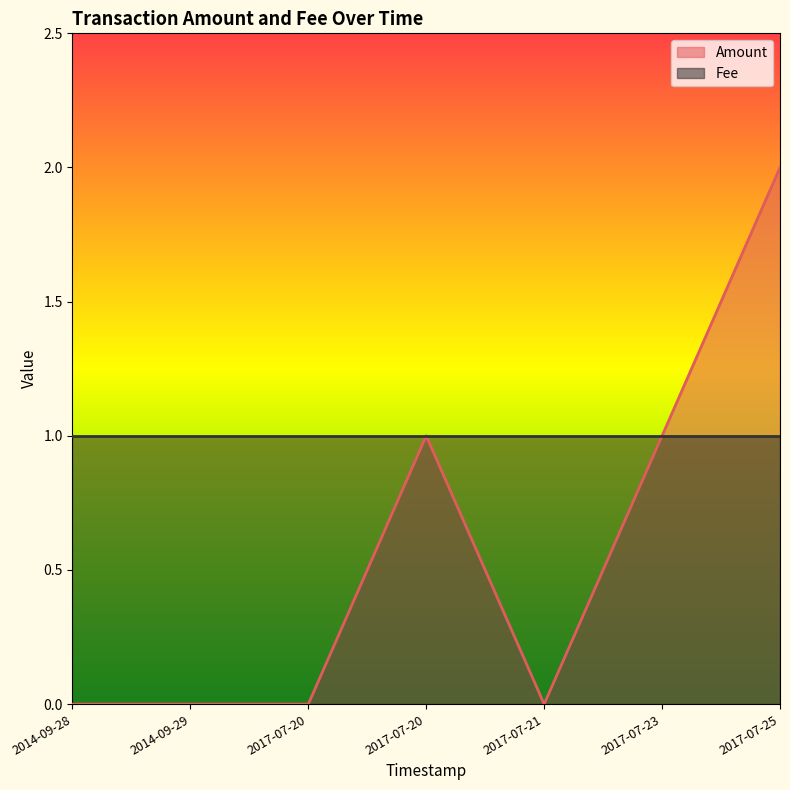

What is the change in value from 2014-09-28 to 2017-07-25?

+2